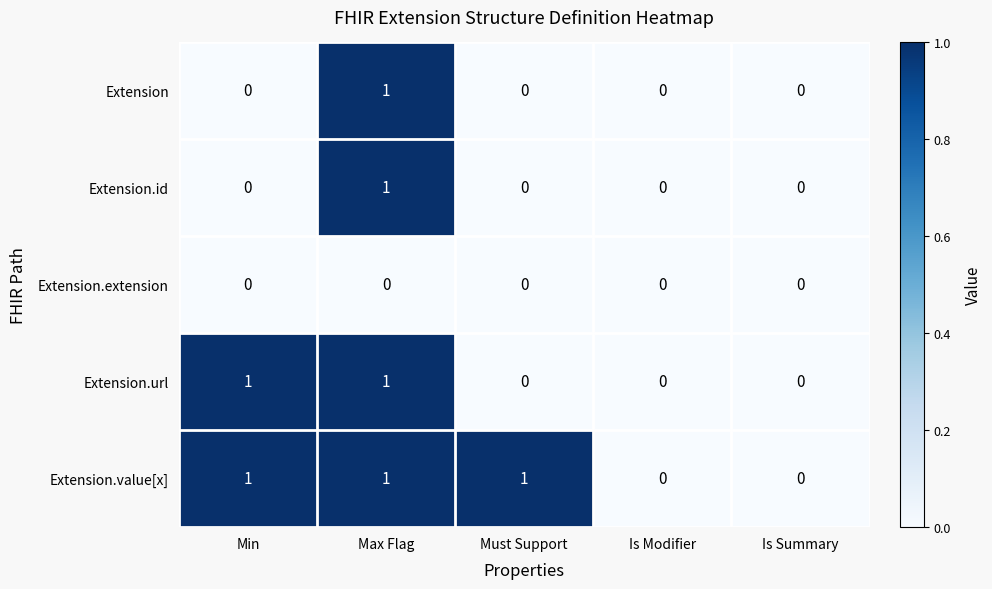

Count the number of categories in the chart.

5